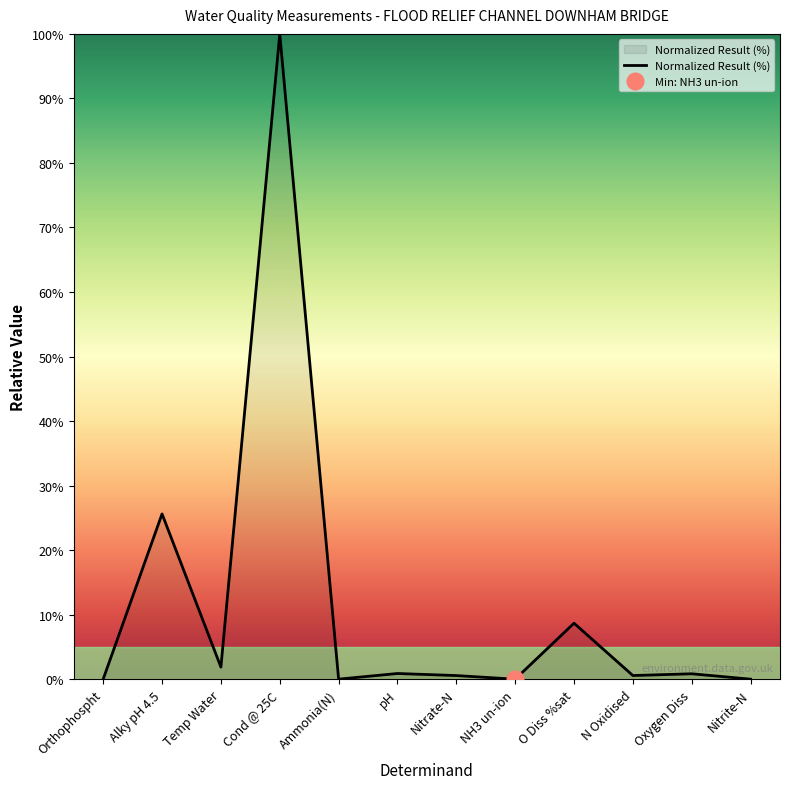

Rank the categories by value from lowest to highest.

NH3 un-ion, Nitrite-N, Ammonia(N), Orthophospht, Nitrate-N, N Oxidised, Oxygen Diss, pH, Temp Water, O Diss %sat, Alky pH 4.5, Cond @ 25C